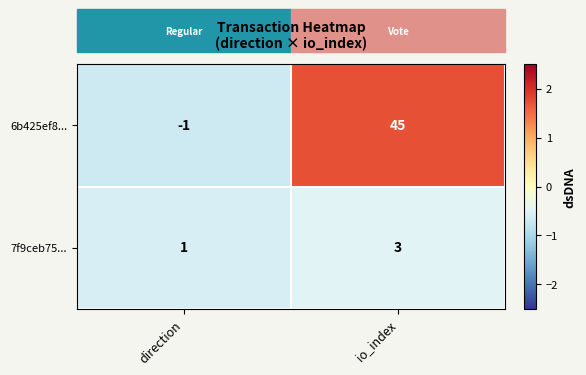

What is the total value across all series at direction?

0